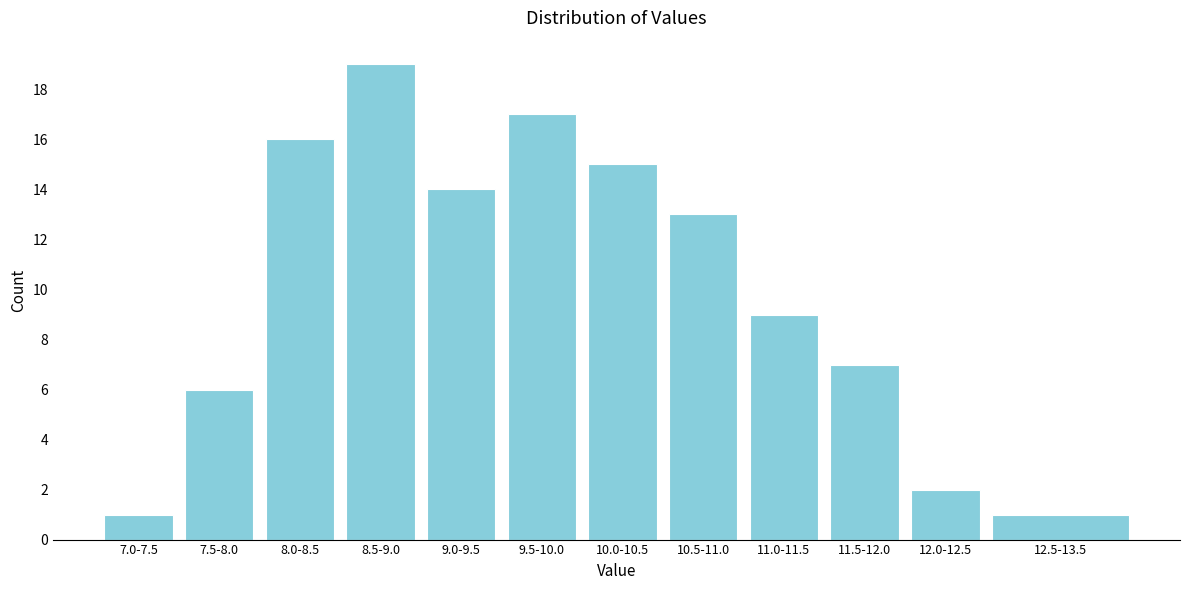

Reading right to left, list all the values displayed in this chart.

12.5-13.5=1	12.0-12.5=2	11.5-12.0=7	11.0-11.5=9	10.5-11.0=13	10.0-10.5=15	9.5-10.0=17	9.0-9.5=14	8.5-9.0=19	8.0-8.5=16	7.5-8.0=6	7.0-7.5=1